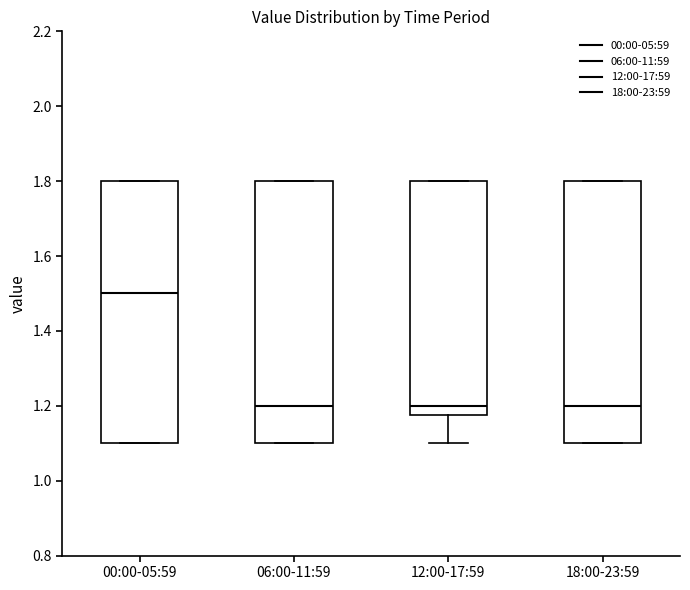

Reading left to right, read every box against the y-axis: the position of its median line, the range the box covers, and the ends of its whiskers. The values are not printed on the chart, so give them approximately, as read against the axis.

00:00-05:59: median 1.50, box 1.10 to 1.80, whiskers 1.10 to 1.80
06:00-11:59: median 1.20, box 1.10 to 1.80, whiskers 1.10 to 1.80
12:00-17:59: median 1.20, box 1.18 to 1.80, whiskers 1.10 to 1.80
18:00-23:59: median 1.20, box 1.10 to 1.80, whiskers 1.10 to 1.80